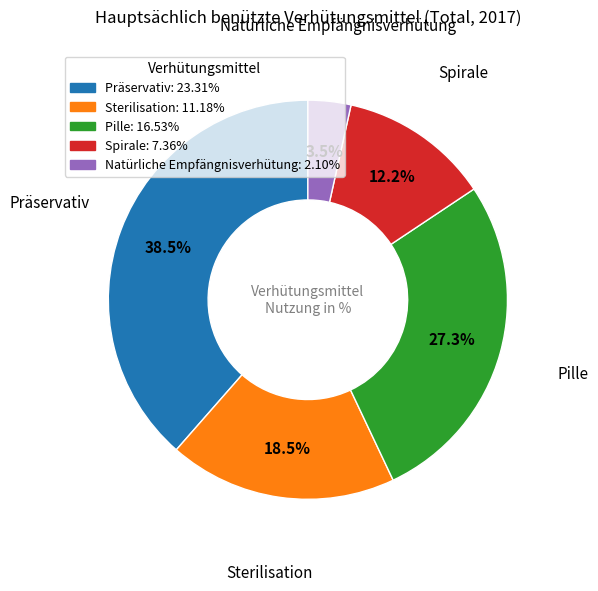

To the nearest percent, what is the difference between the Spirale and Sterilisation slice percentages?

6%